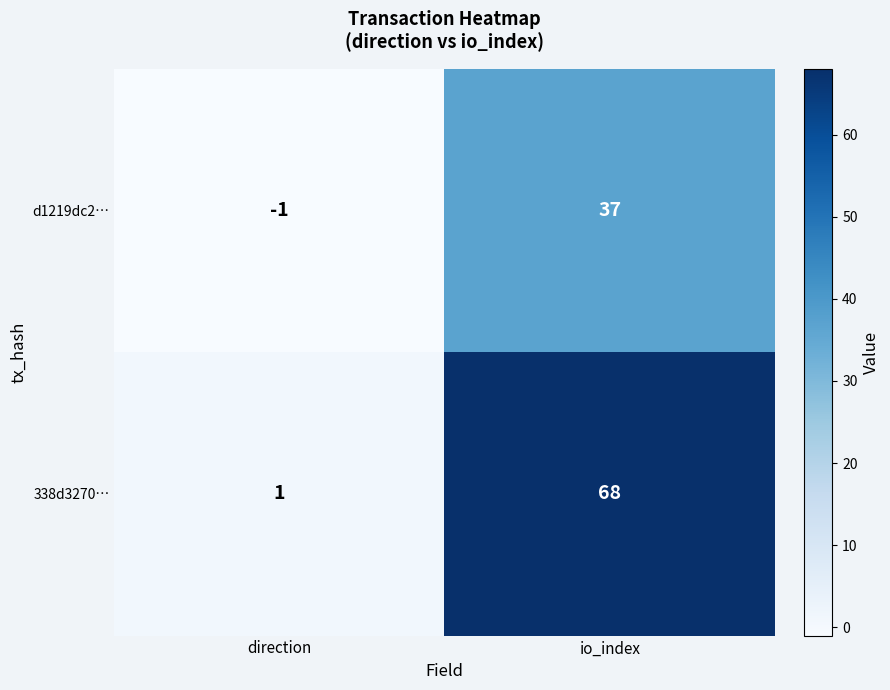

Between direction and io_index, which series saw the biggest shift?

338d3270…